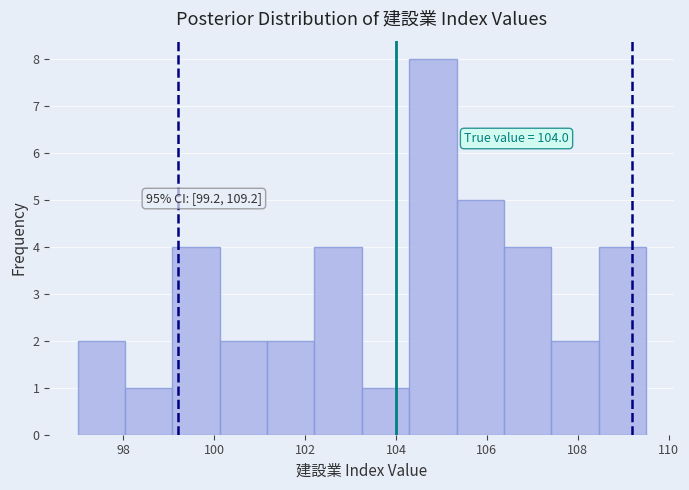

Over which range of the x-axis is the bar tallest?

104.2 to 105.4